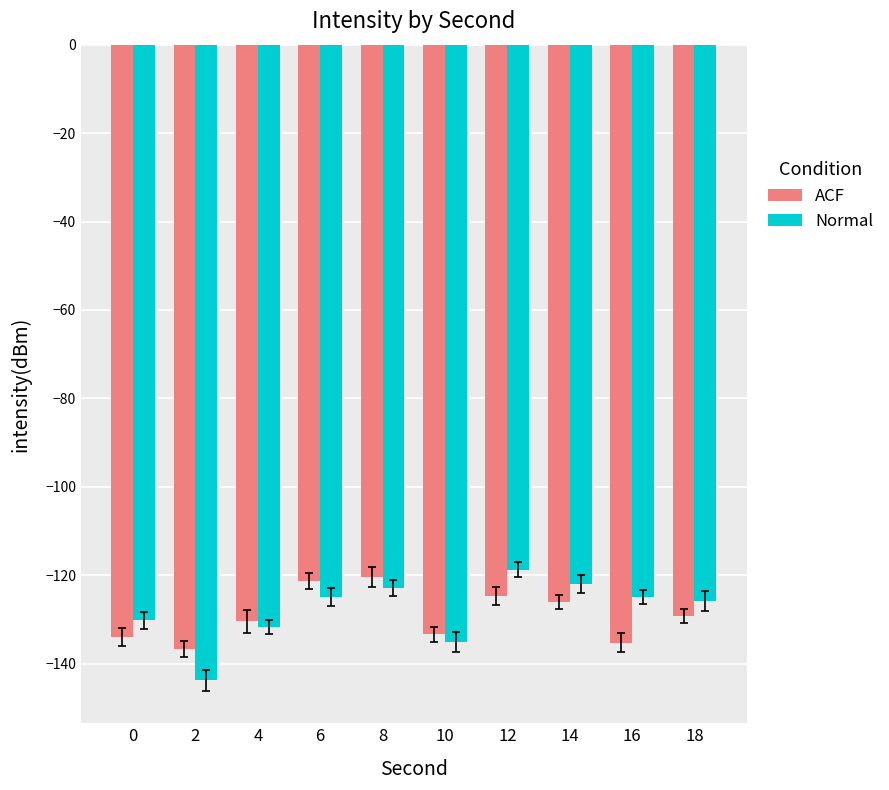

True or false: Normal has a value of -77.8 at 8.

False